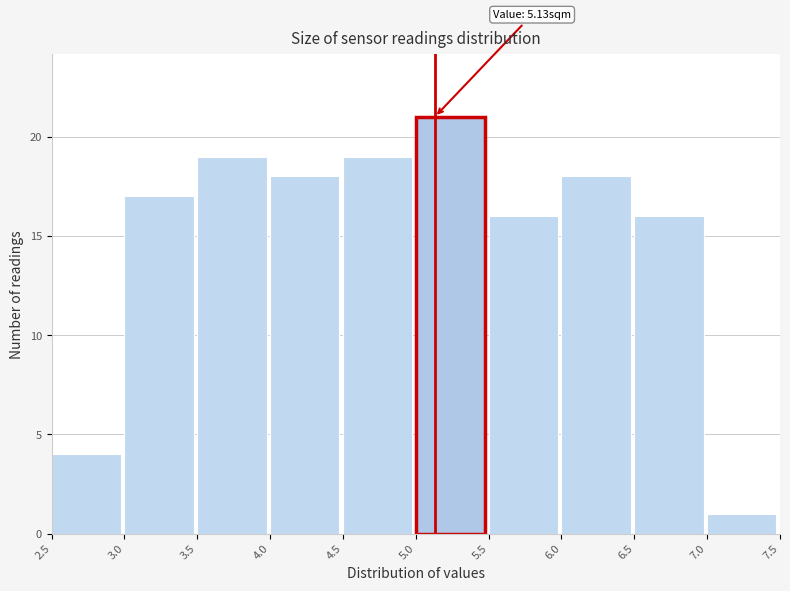

Over which range of the x-axis is the bar tallest?

5.0 to 5.5